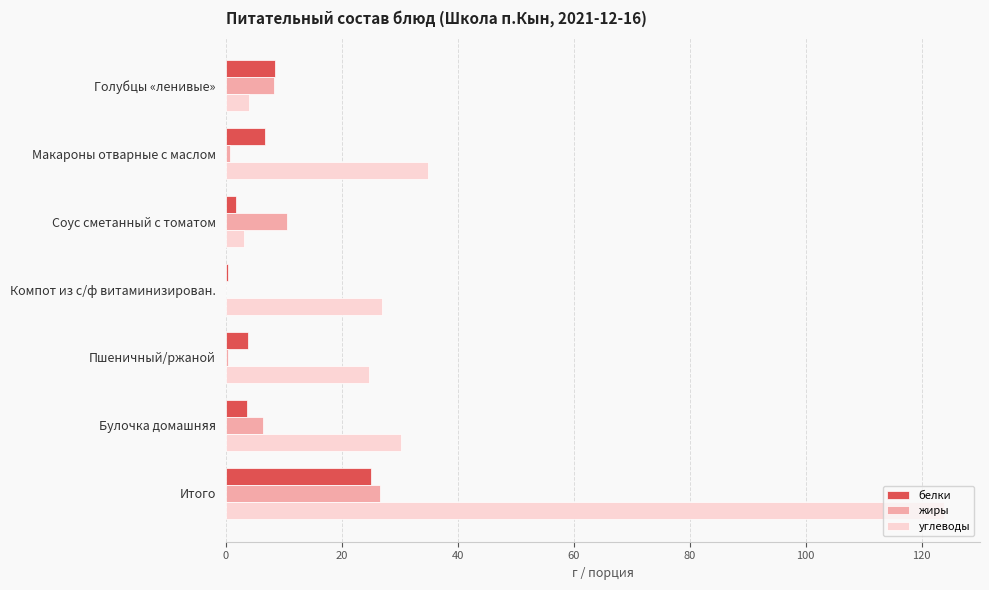

What is the approximate value of белки at Голубцы «ленивые»?

8.5